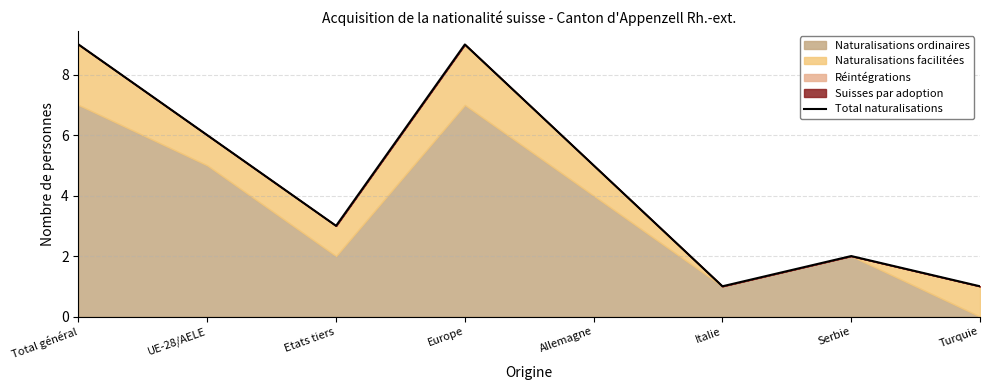

Reading right to left, what are all the values shown in this chart?

1	2	1	5	9	3	6	9